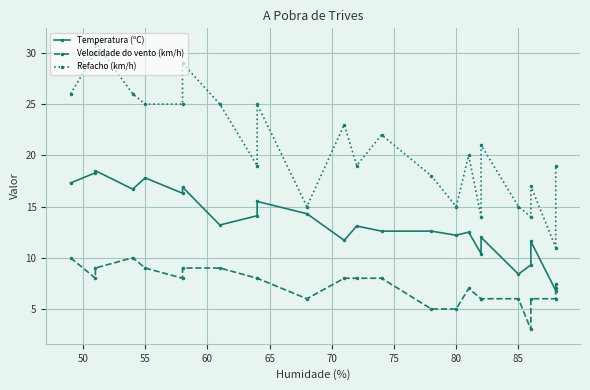

Does the chart display data point markers on the line(s)?

Yes